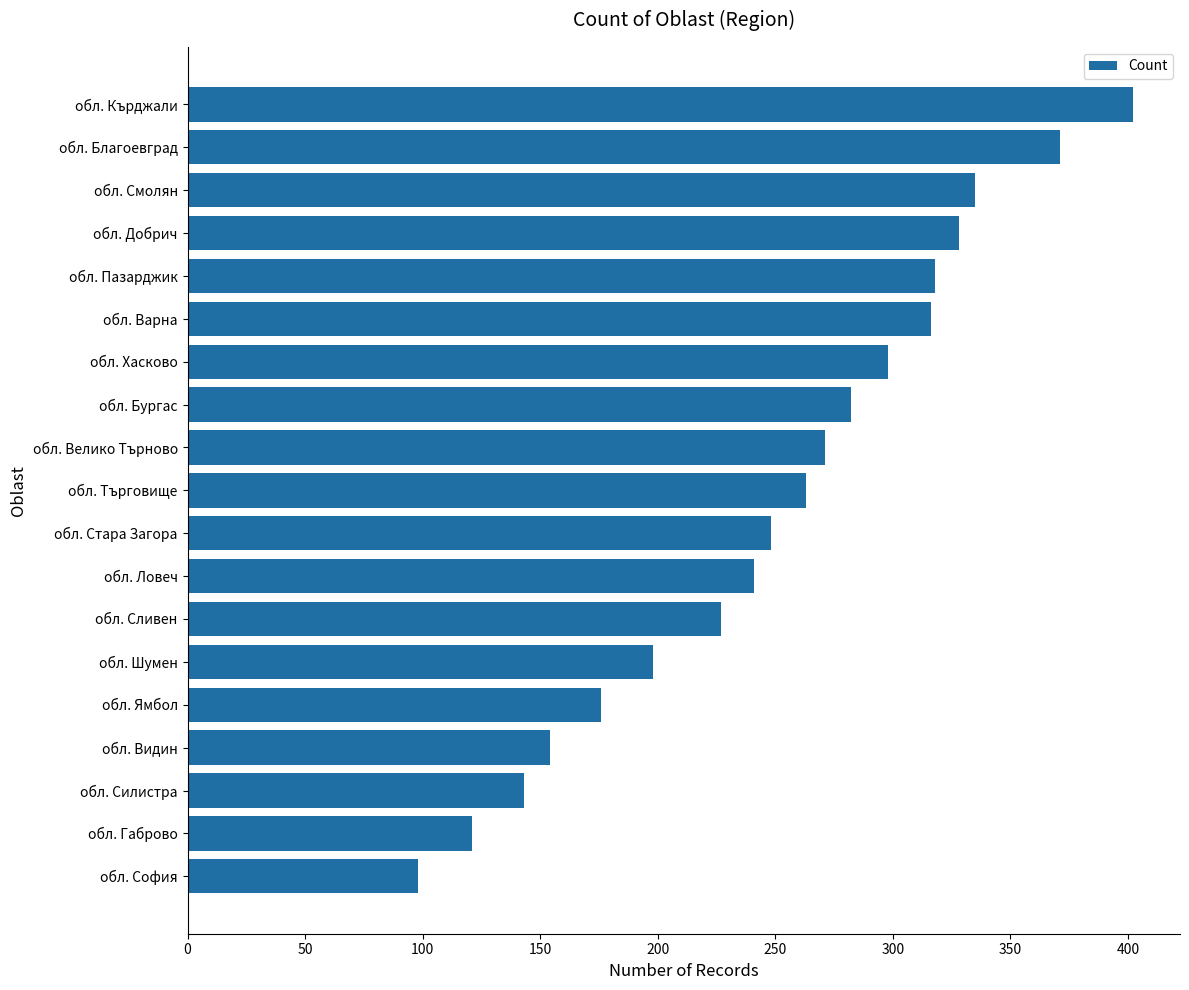

Is it true that the value at обл. Шумен is 198?

True